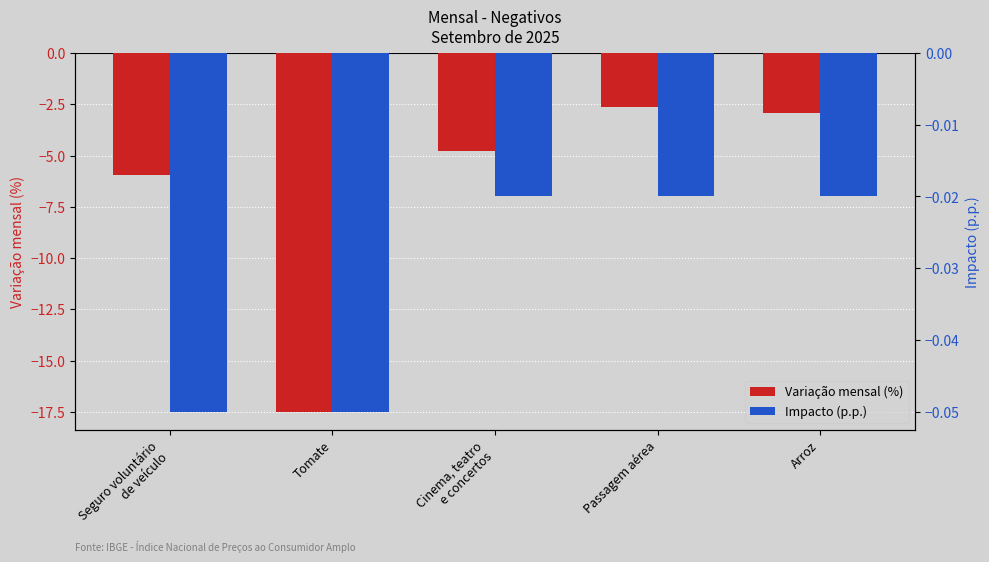

Reading left to right, extract all data points from this chart.

Variação mensal (%): Seguro voluntário
de veículo=-6.0	Tomate=-17.5	Cinema, teatro
e concertos=-4.8	Passagem aérea=-2.6	Arroz=-2.9
Impacto (p.p.): Seguro voluntário
de veículo=-0.1	Tomate=-0.1	Cinema, teatro
e concertos=-0.0	Passagem aérea=-0.0	Arroz=-0.0